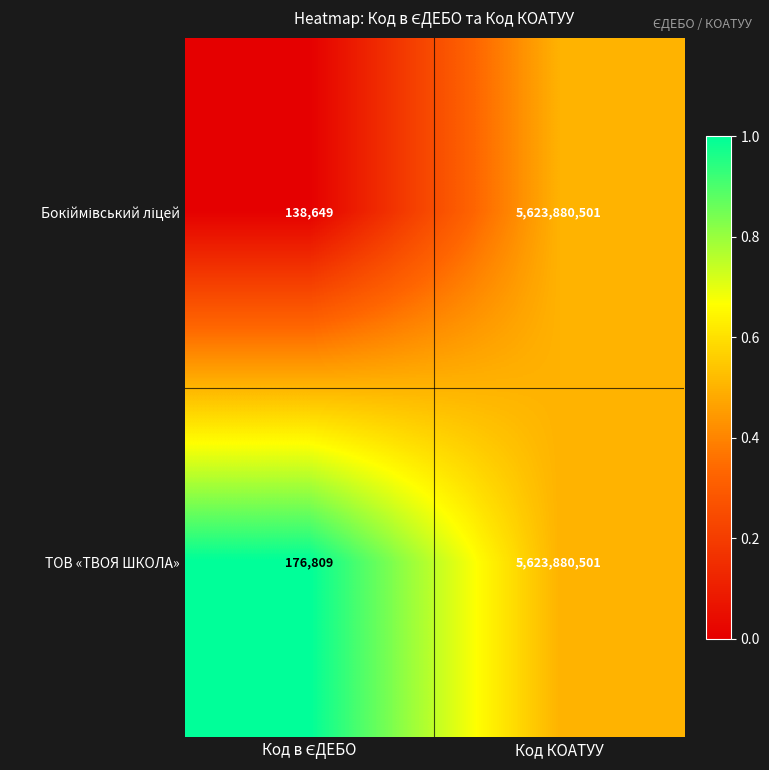

What is the average value of the ТОВ «ТВОЯ ШКОЛА» series?

2812028655